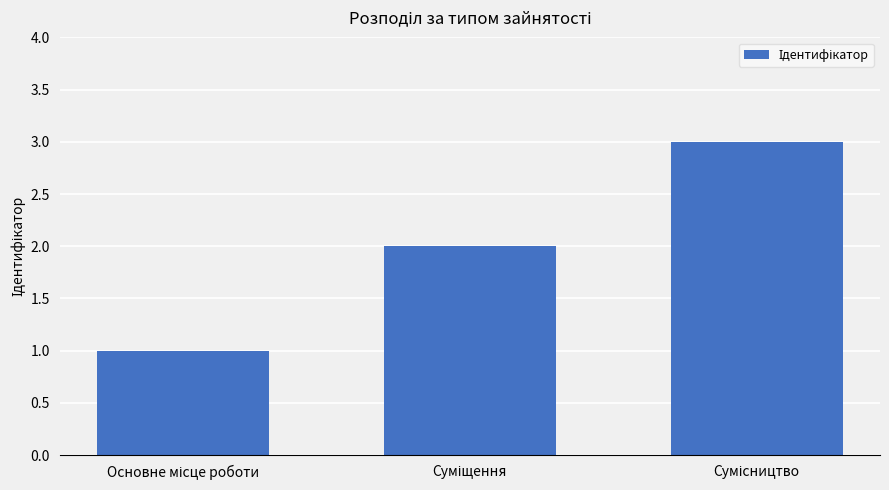

Count the values in the range 1 to 3.

3